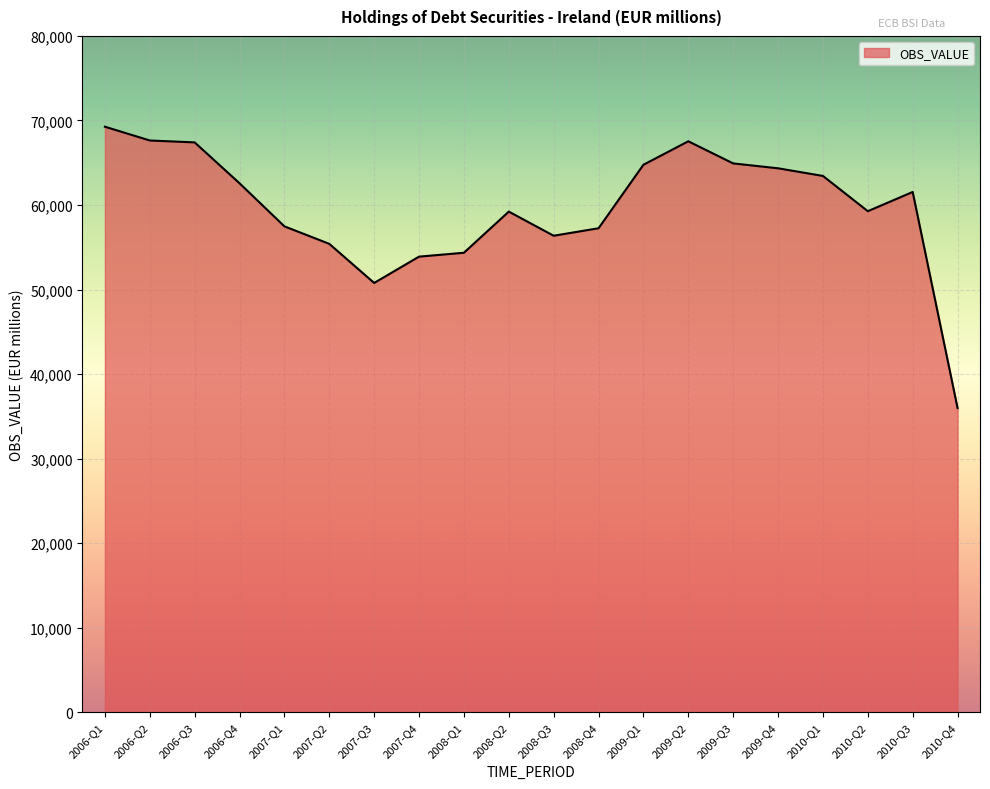

At which label does the data first exceed 61545?

2006-Q1